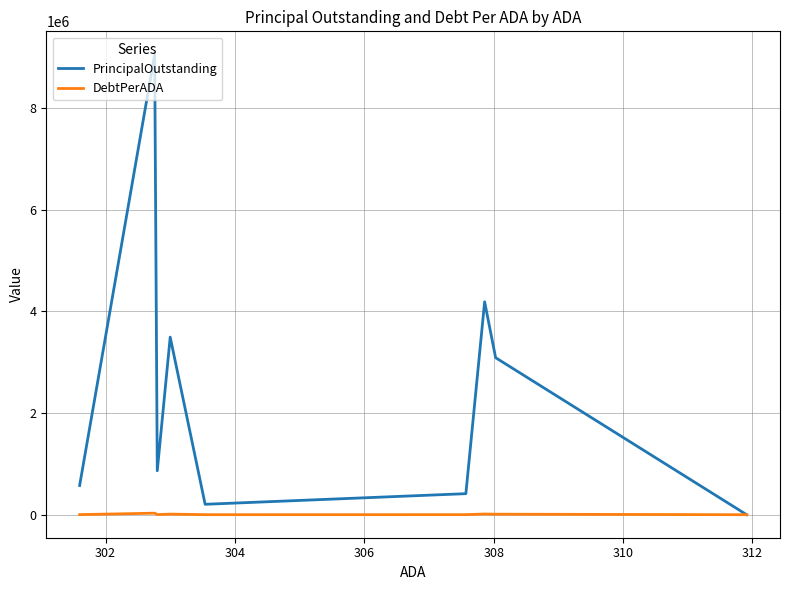

True or false: PrincipalOutstanding has more than 0 interior local peaks.

True